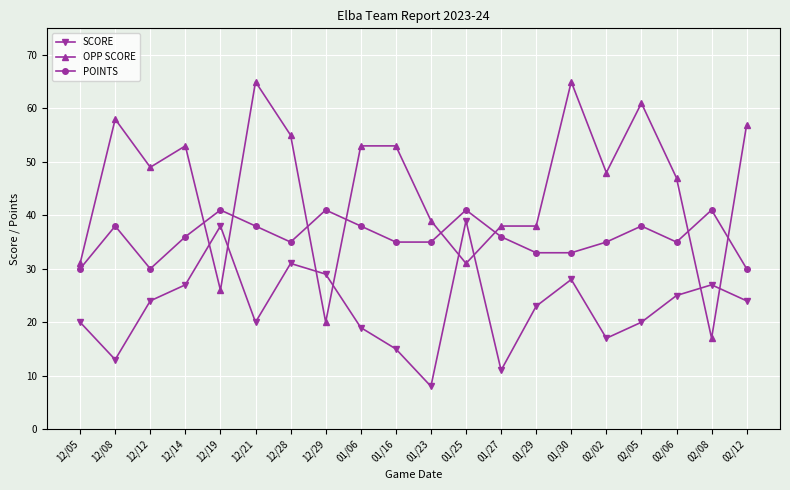

What is the smallest value displayed?

8